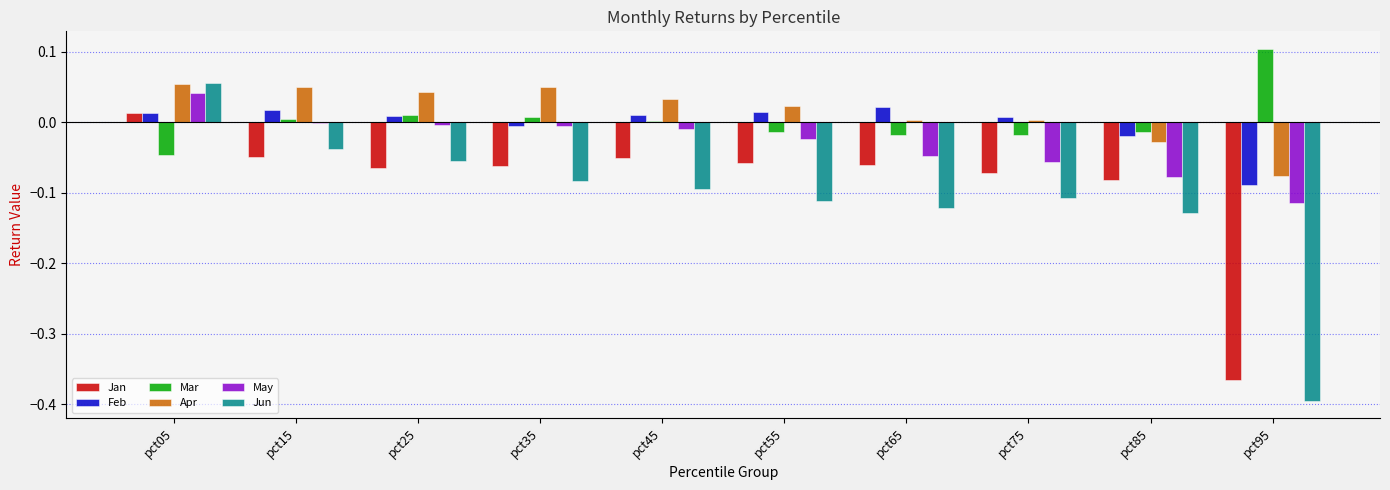

Are the bars grouped side by side (vs. stacked)?

Yes